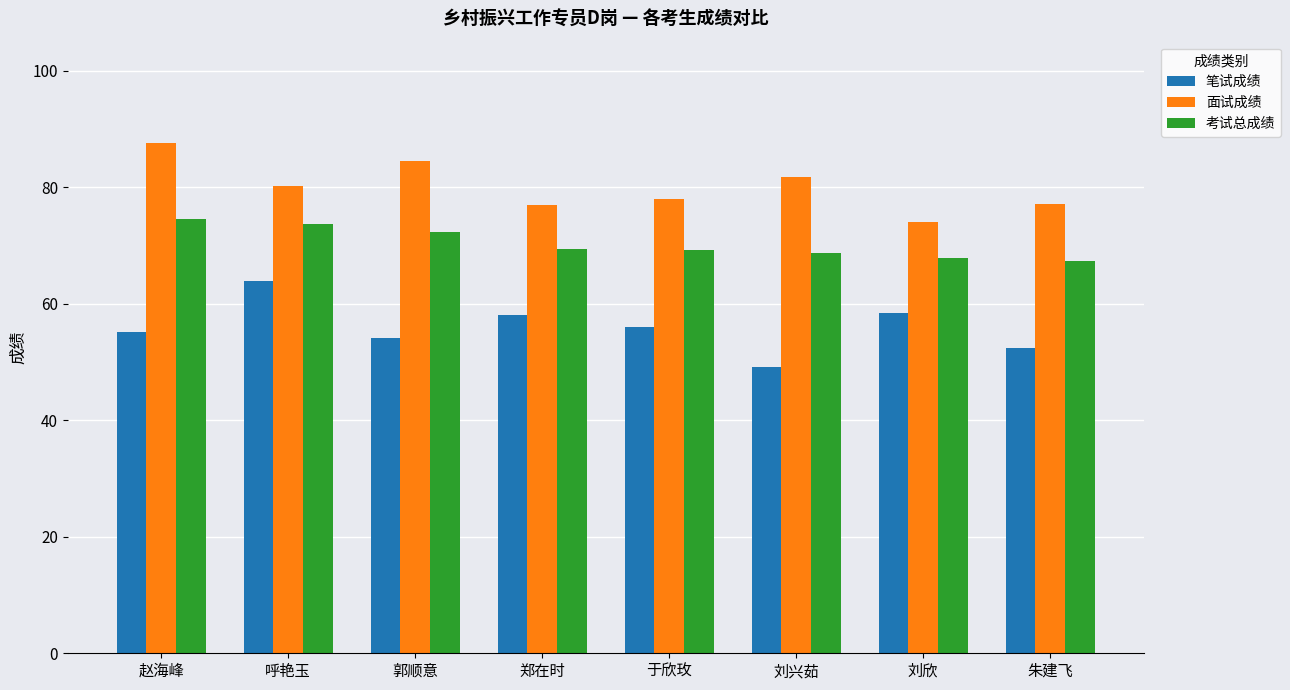

Rank the series at 朱建飞 from highest to lowest value.

面试成绩, 考试总成绩, 笔试成绩